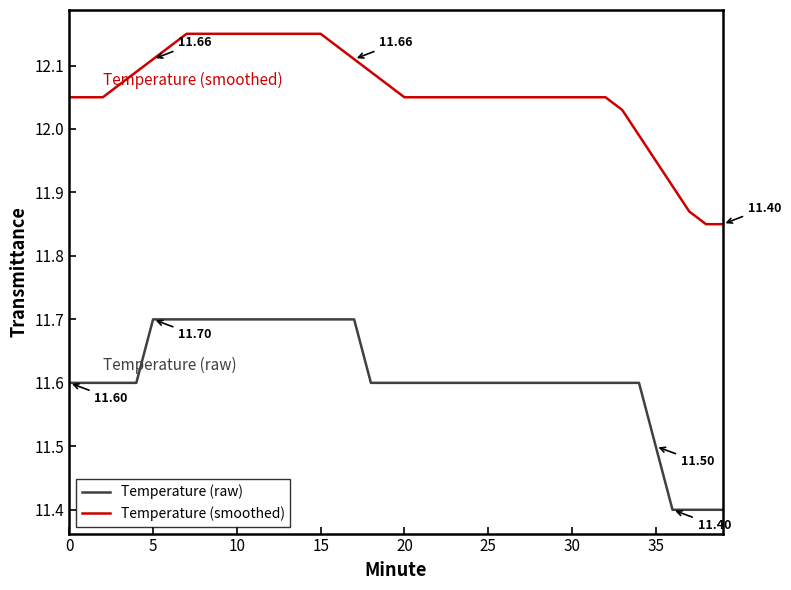

List the series in order of their overall mean, highest first.

Temperature (smoothed), Temperature (raw)